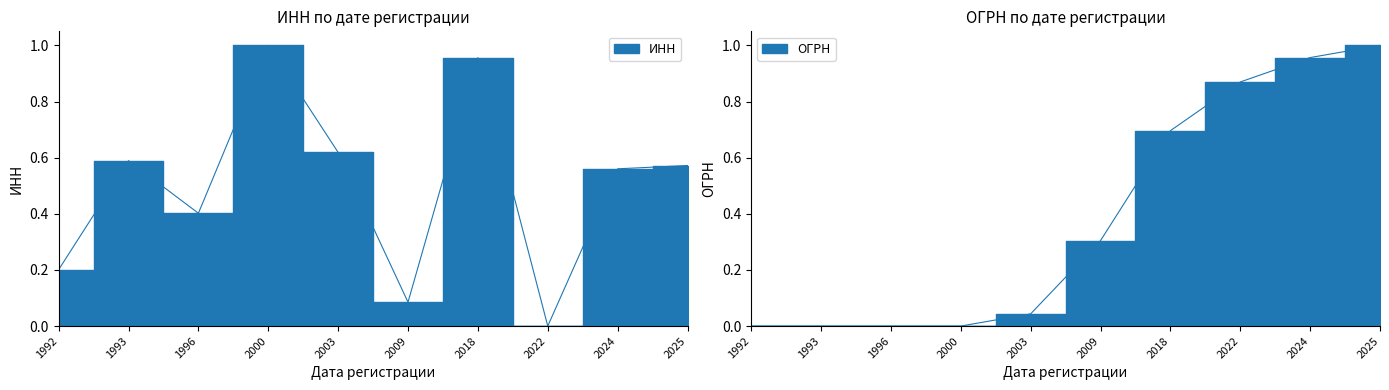

At which category does ИНН reach its first local valley?

1996